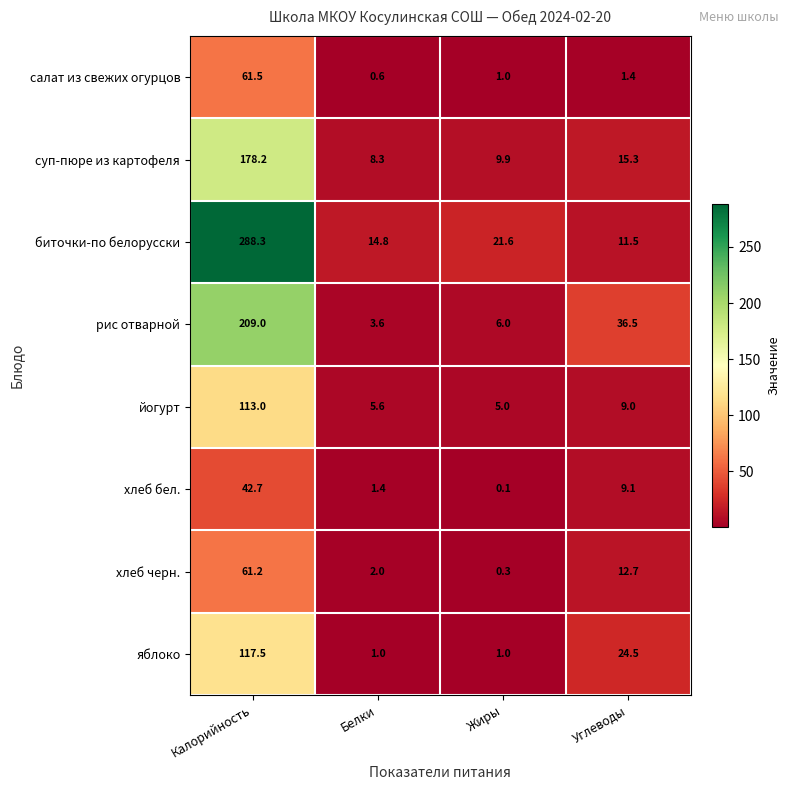

Which label corresponds to the largest value in the chart?

Калорийность